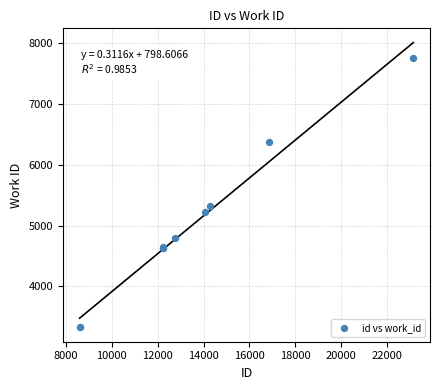

What Y value in the scatter plot is closest to 5537?

5318